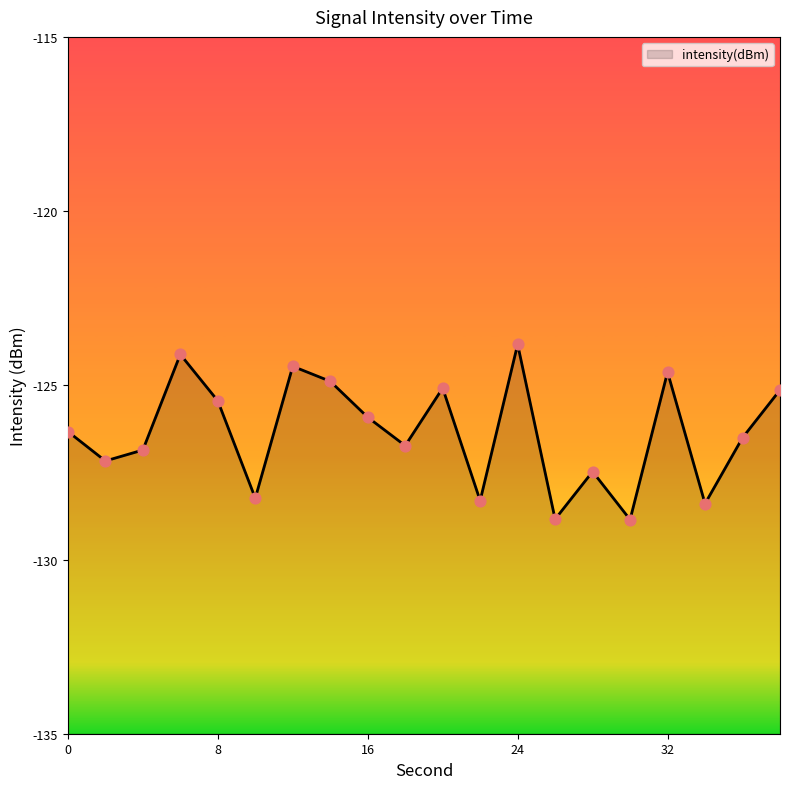

Which has a higher value, 36 or 30?

36